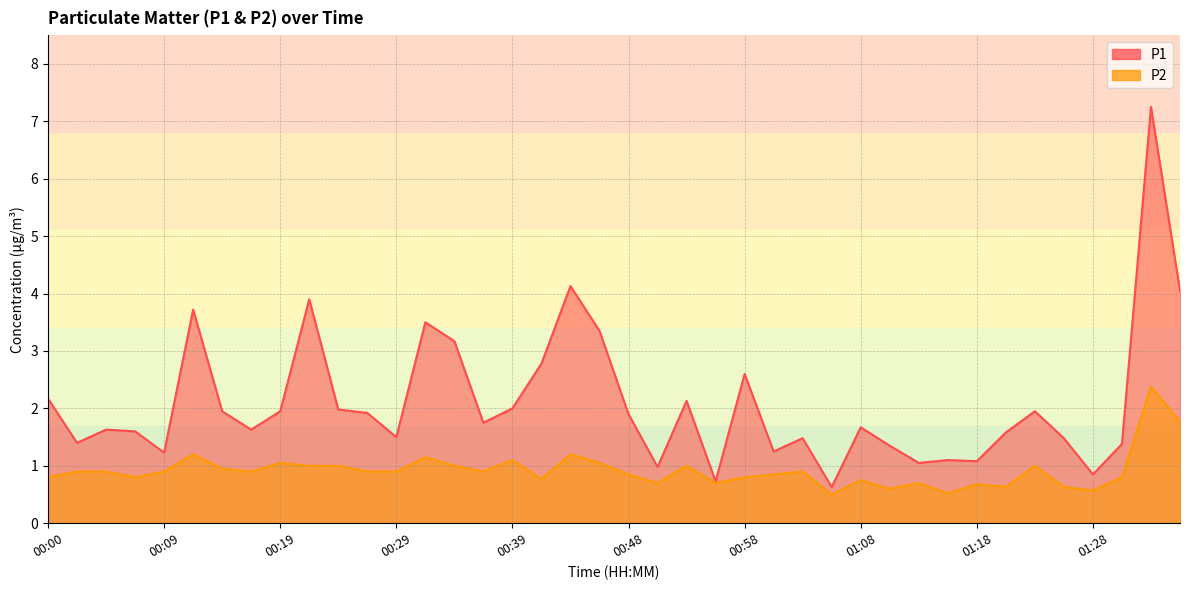

What is the difference between the P2 values at 01:08 and 01:20?

0.1